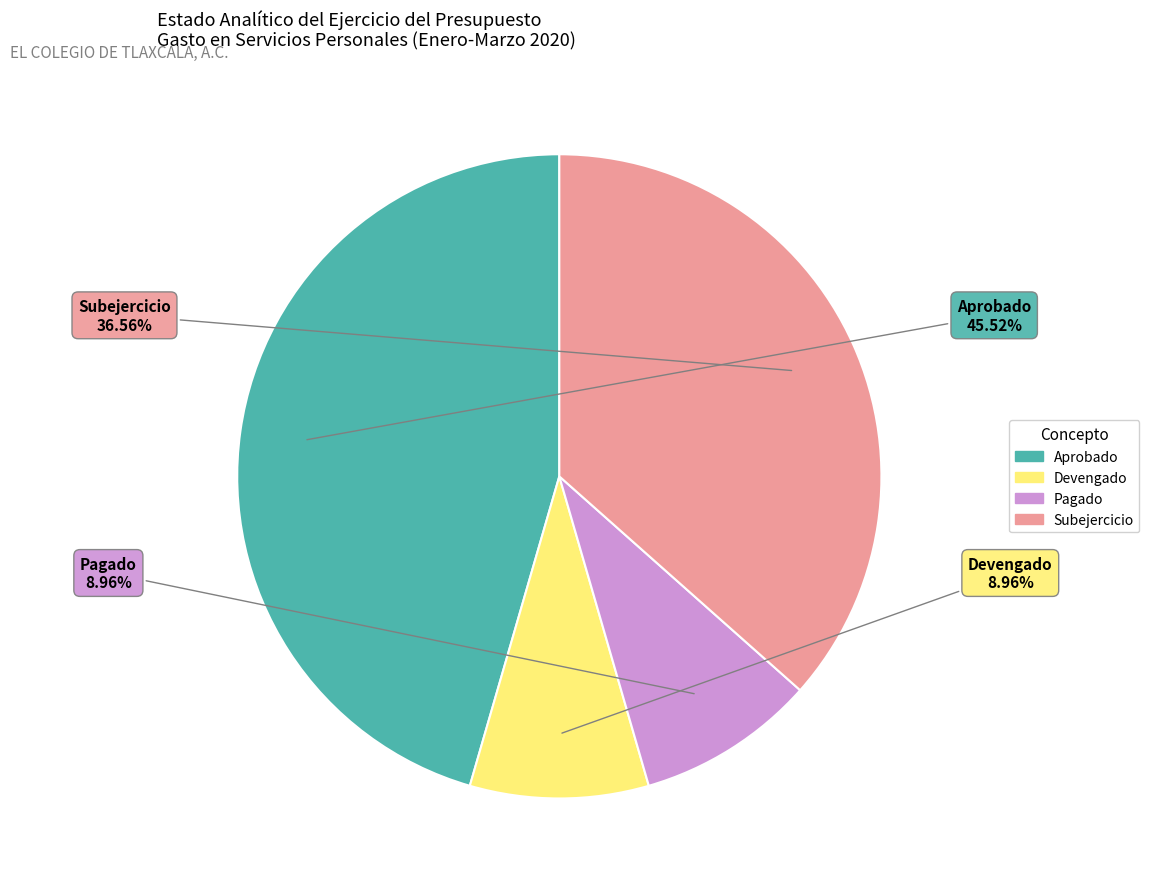

The Devengado slice represents 9% of the pie. True or false?

True